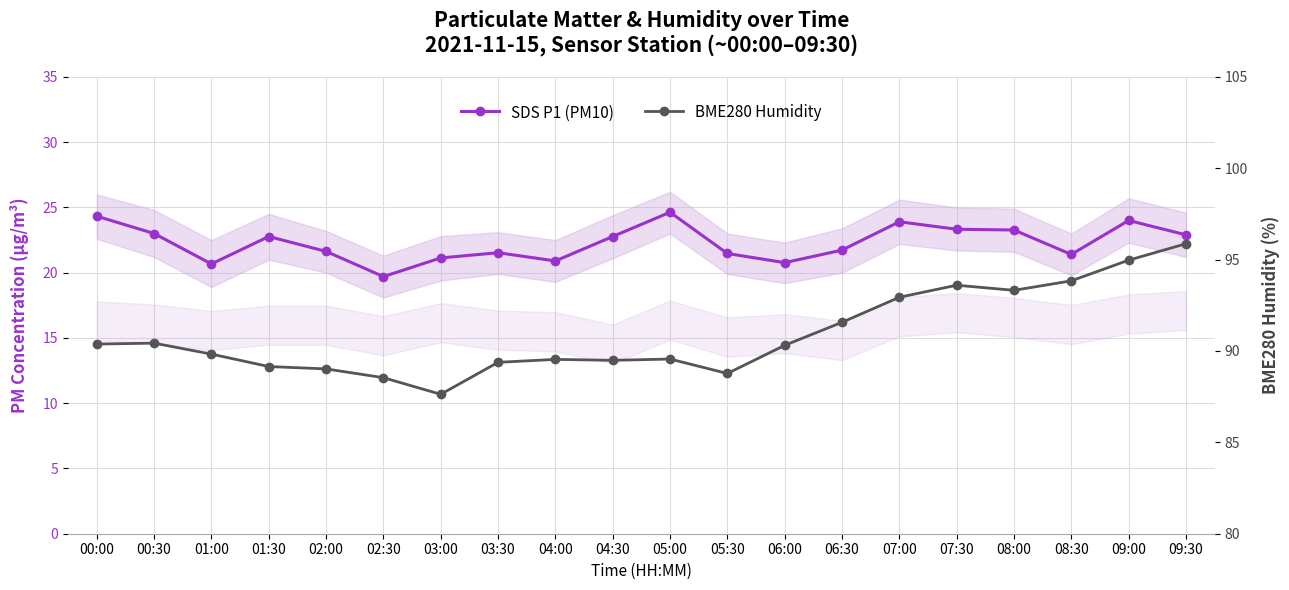

Where is BME280 Humidity nearest to the value 91?

00:30